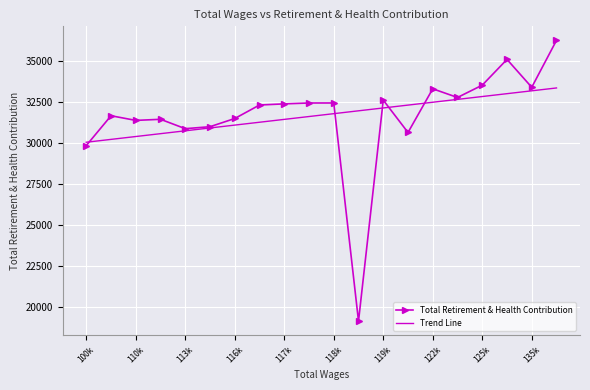

What is the maximum value for Trend Line?

33340.9